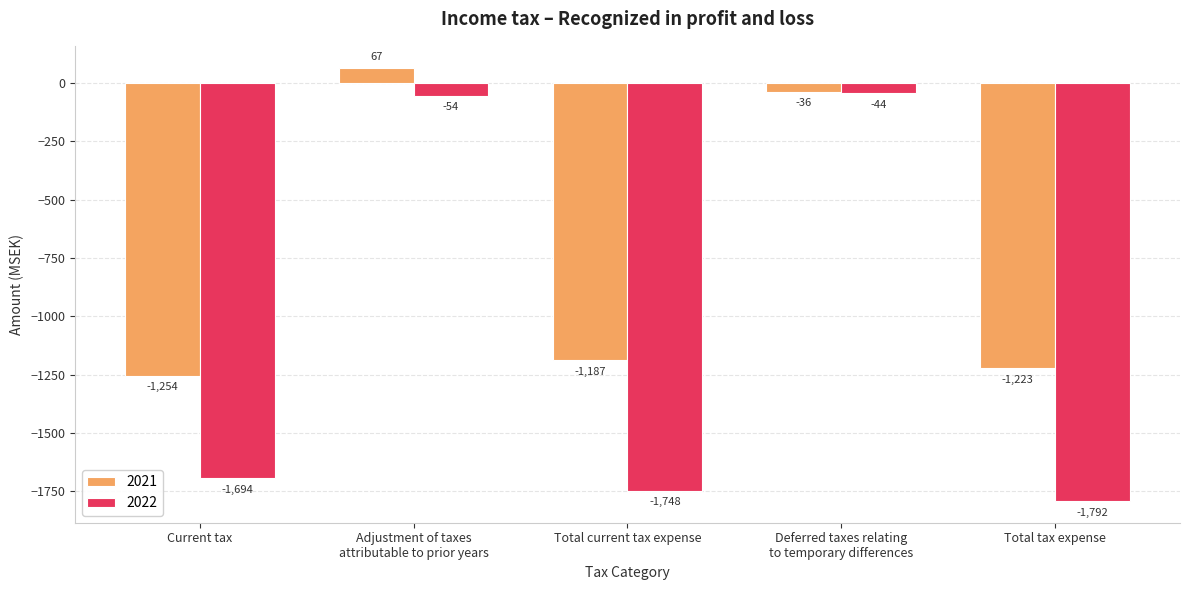

Reading left to right, list all the values displayed in this chart.

2021: -1254	67	-1187	-36	-1223
2022: -1694	-54	-1748	-44	-1792